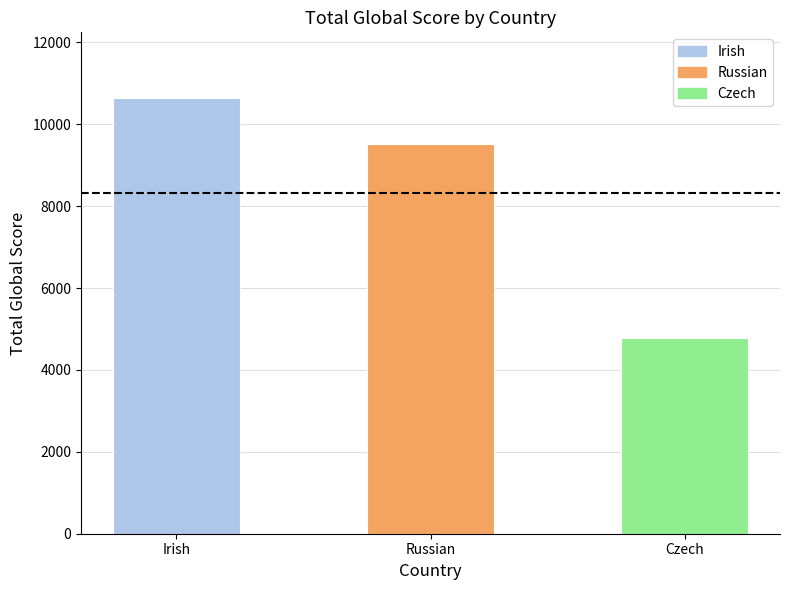

Does the chart contain any negative values?

No